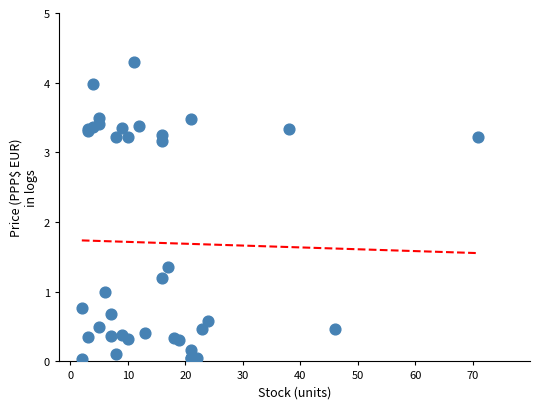

What Y value in the scatter plot is closest to 2?

1.4